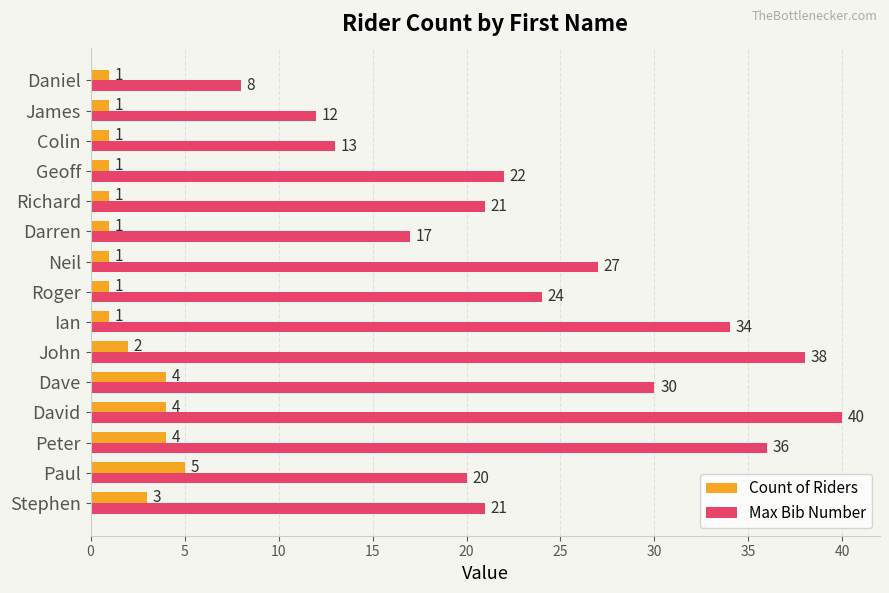

What is the difference between the maximum and minimum values in the Max Bib Number series?

32